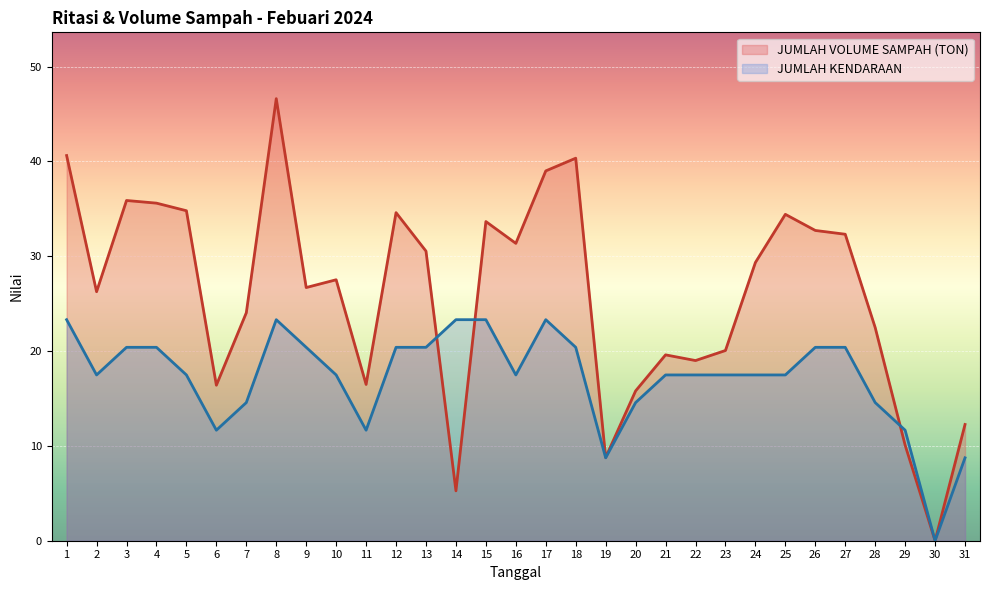

Rank the series by their average value, from highest to lowest.

JUMLAH VOLUME SAMPAH (TON), JUMLAH KENDARAAN